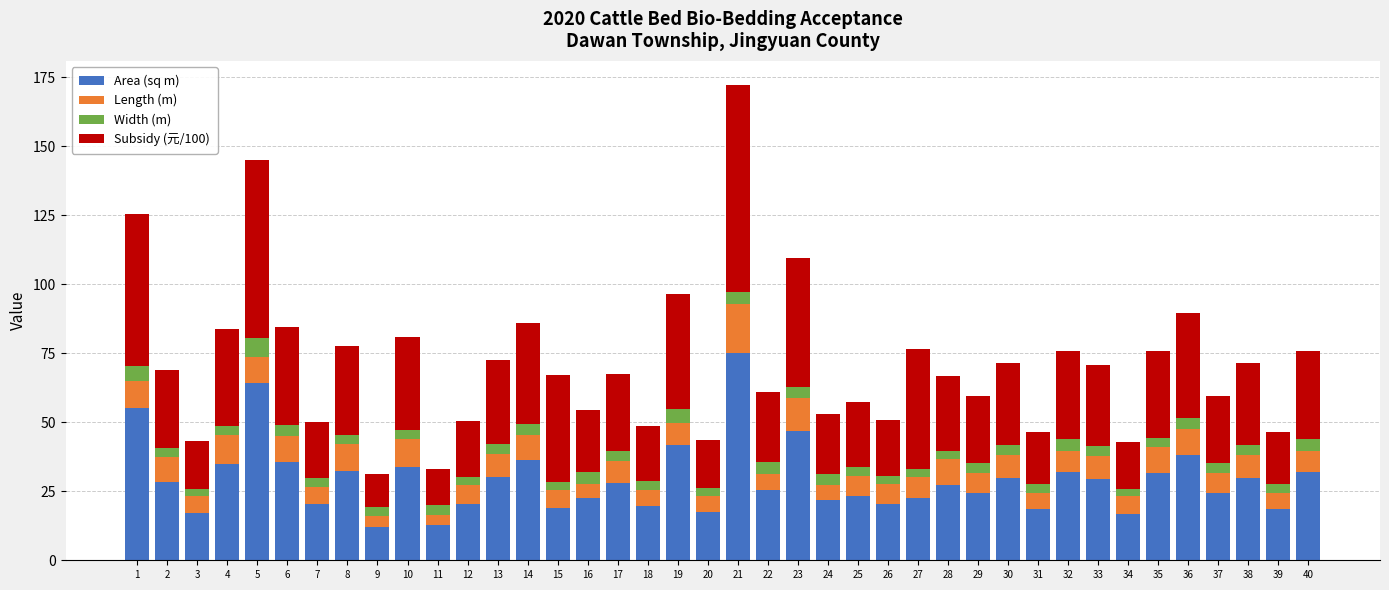

At which category is the sum across all series the highest?

21